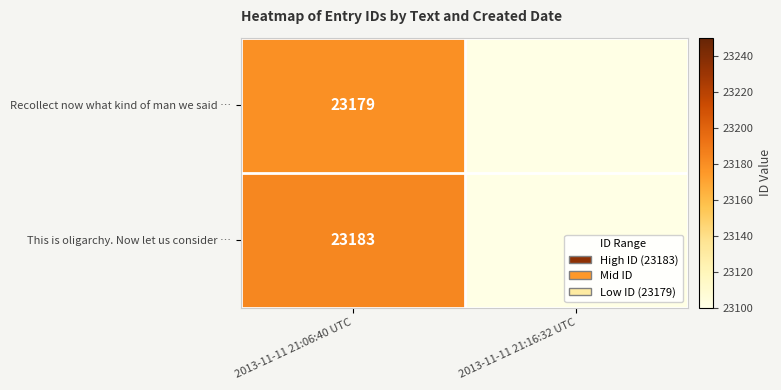

True or false: Recollect now what kind of man we said … has a value of 15095 at 2013-11-11 21:06:40 UTC.

False